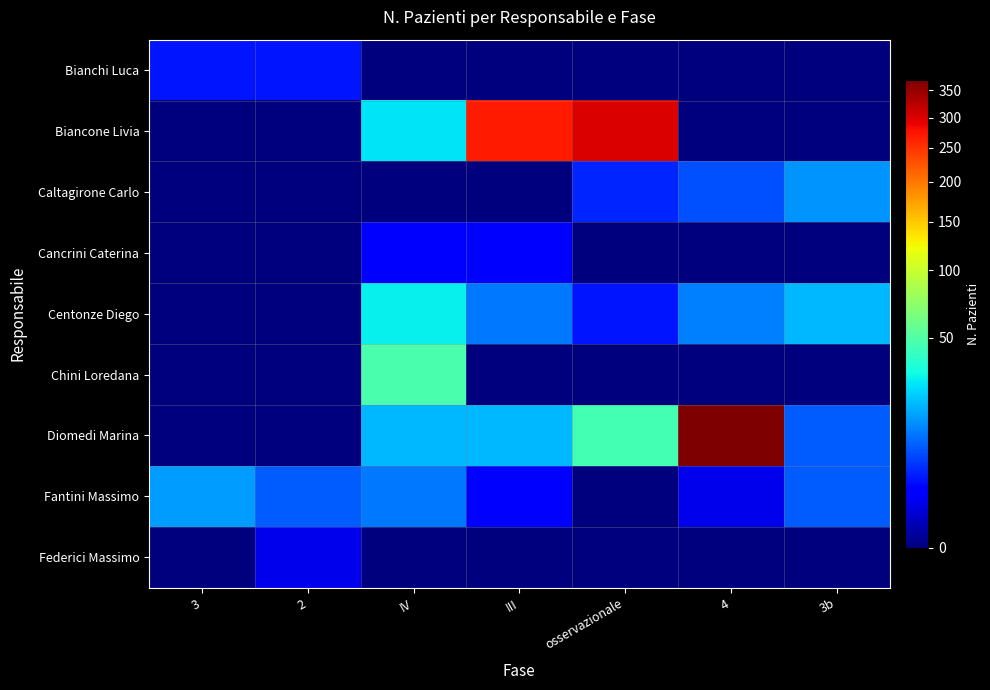

At how many categories does at least one series exceed 78?

3